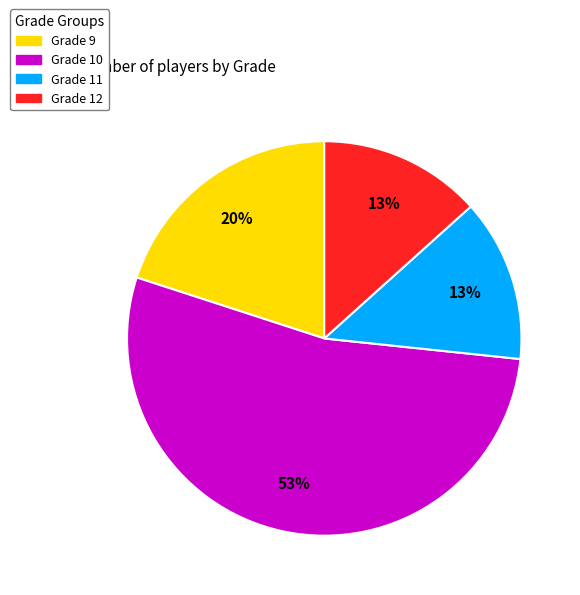

The Grade 11 slice represents 22% of the pie. True or false?

False